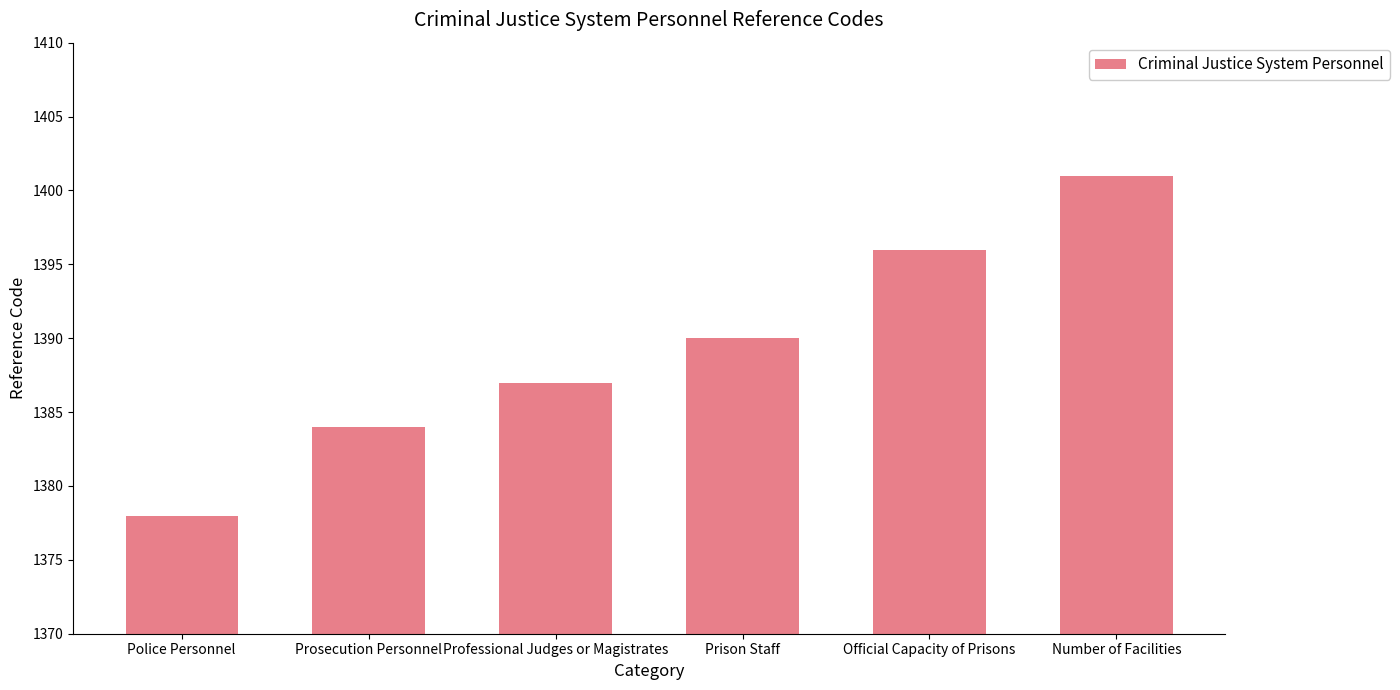

Reading left to right, what are all the values shown in this chart?

1378	1384	1387	1390	1396	1401